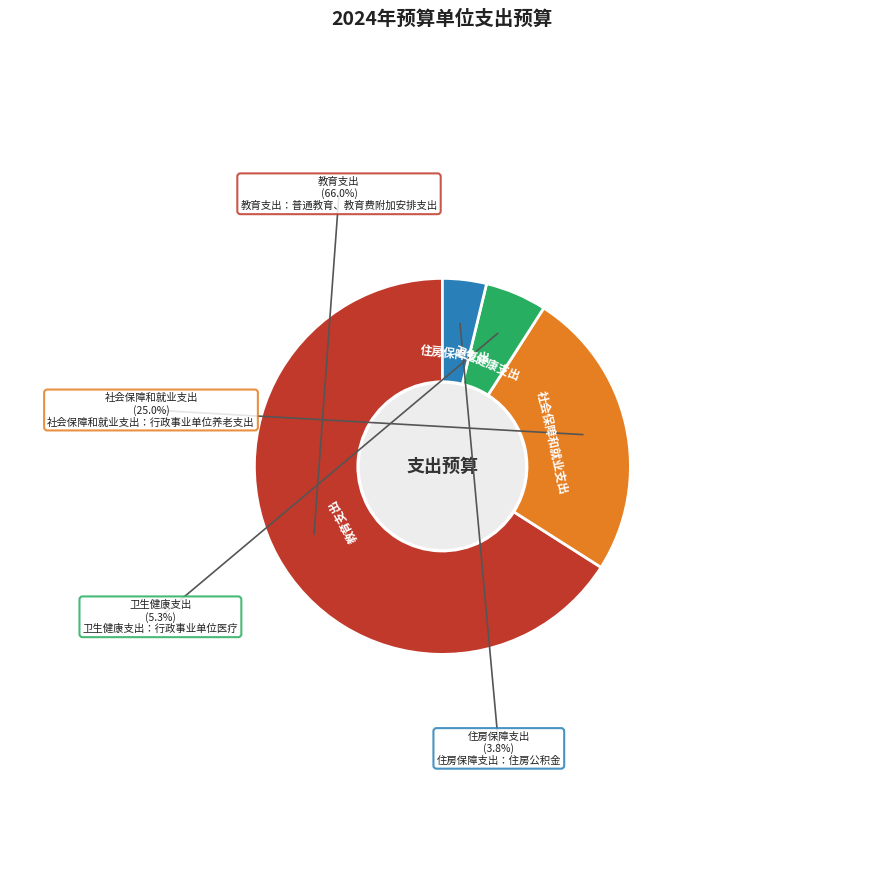

Rank the categories by value from highest to lowest.

教育支出, 社会保障和就业支出, 卫生健康支出, 住房保障支出